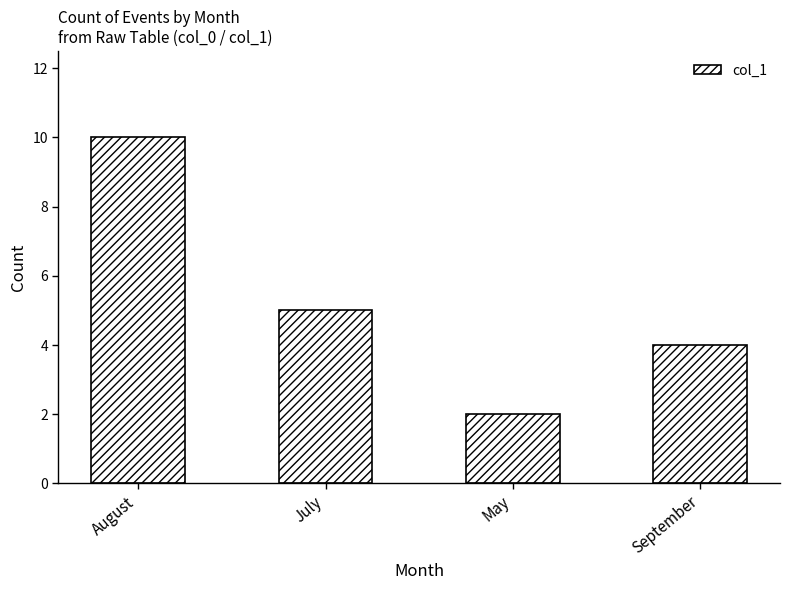

Which label corresponds to the smallest value in the chart?

May